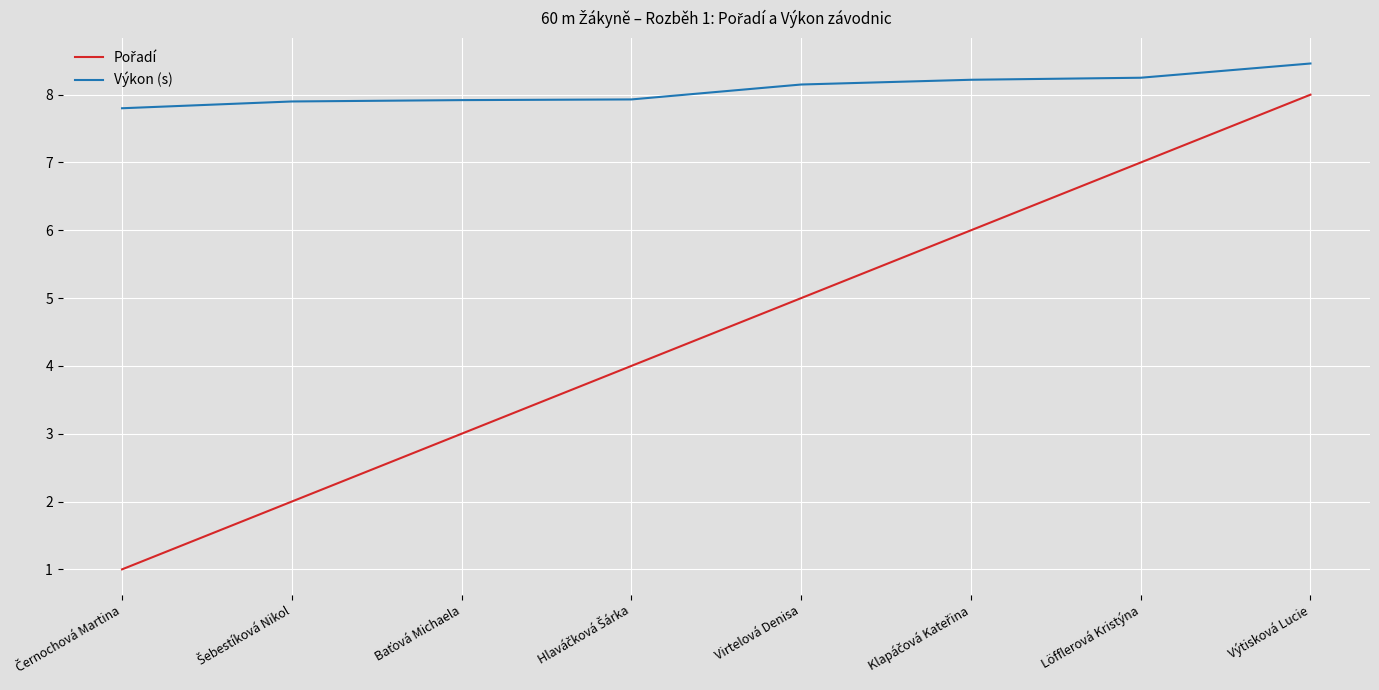

How many lines are shown in the chart?

2